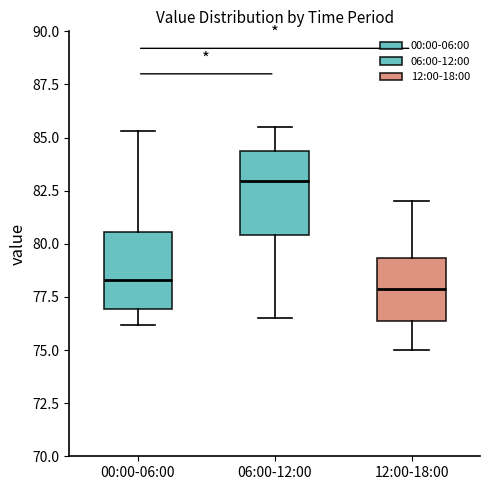

Reading left to right, transcribe this box plot: for each box, give where its median line is, the range the box spans, and where its two whiskers end, as read against the y-axis. The values are not printed on the chart, so give them approximately, as read against the axis.

00:00-06:00: median 78.5, box 77.0 to 80.5, whiskers 76.0 to 85.5
06:00-12:00: median 83.0, box 80.5 to 84.5, whiskers 76.5 to 85.5
12:00-18:00: median 78.0, box 76.5 to 79.5, whiskers 75.0 to 82.0